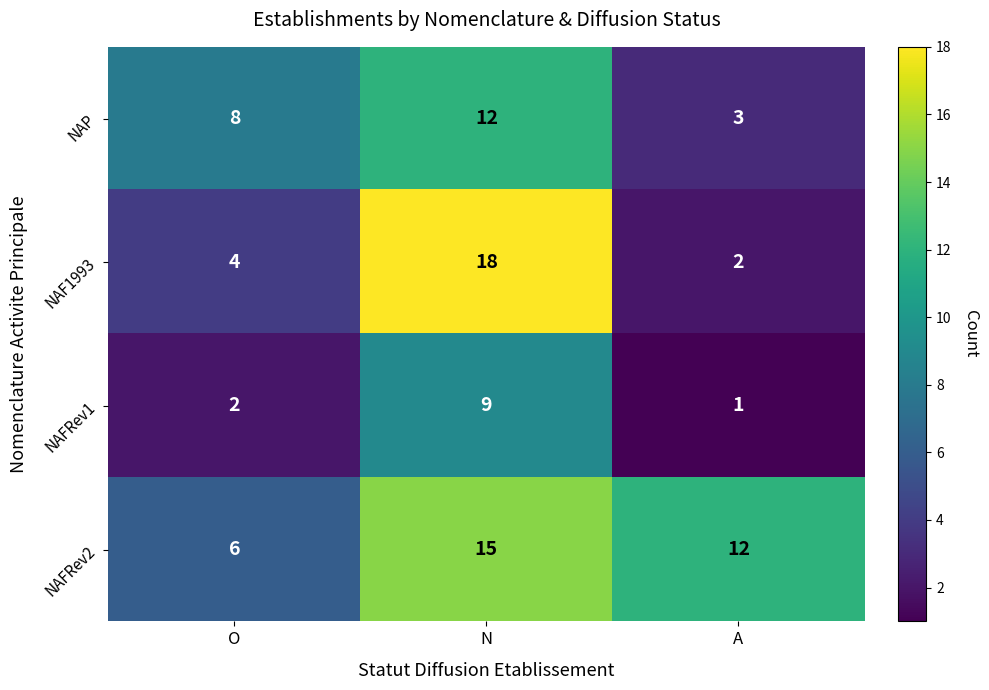

Between O and A, which series saw the biggest shift?

NAFRev2